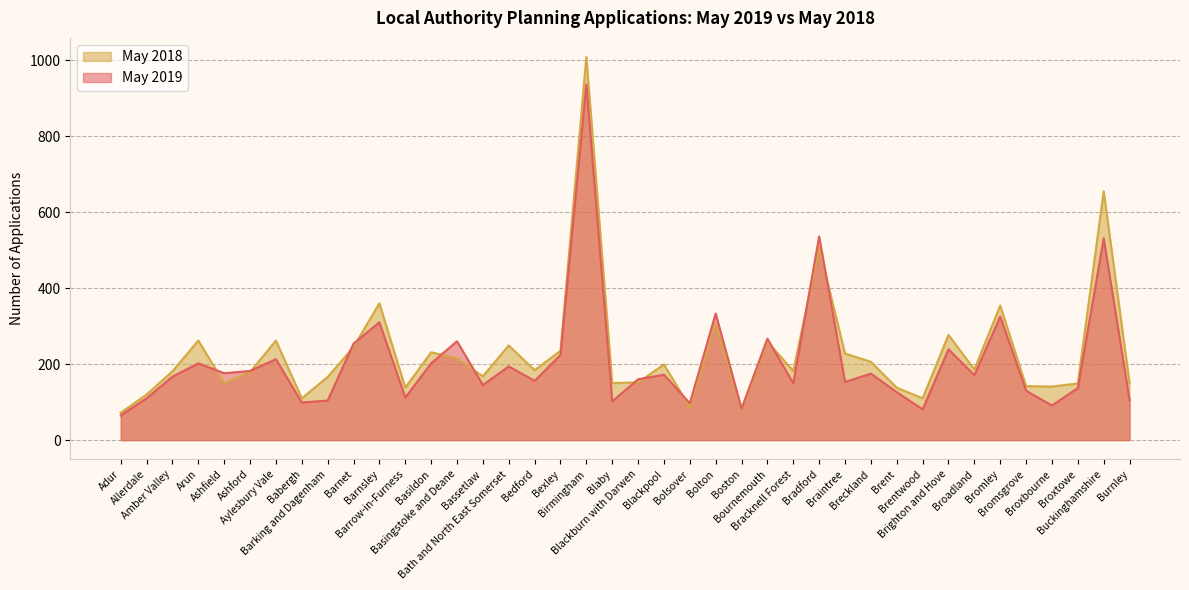

Does the chart have visible grid lines?

Yes